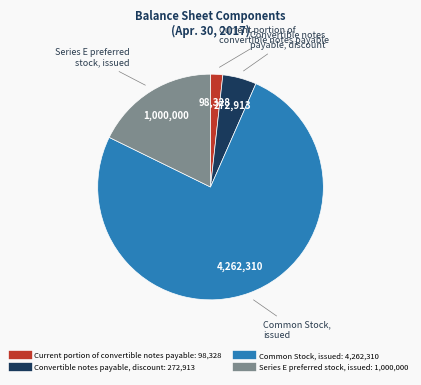

Rank the categories by value from lowest to highest.

Current portion of convertible notes payable, Convertible notes payable, discount, Series E preferred stock, issued, Common Stock, issued